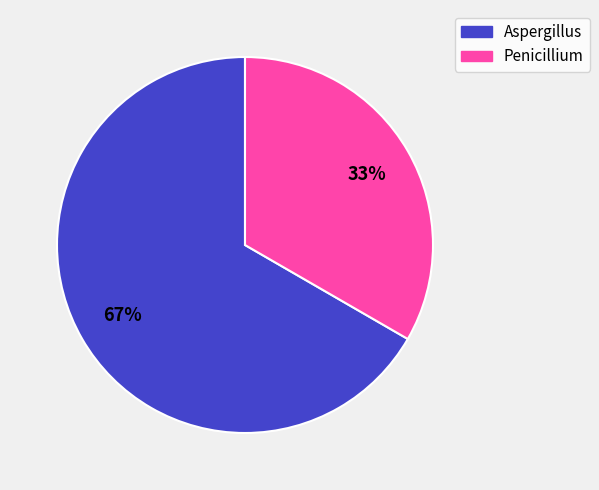

Does Penicillium represent more than half of the total?

No